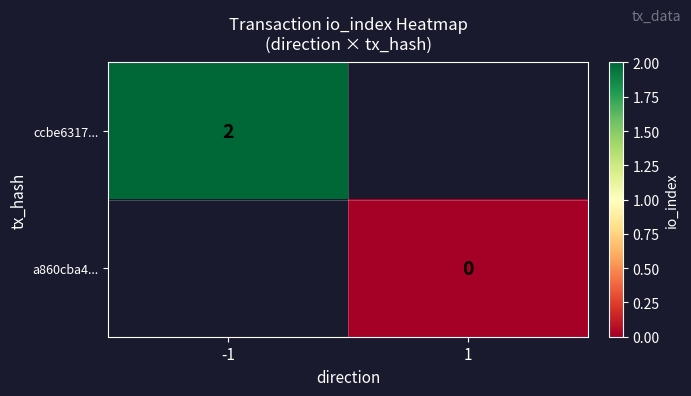

At how many categories does at least one series exceed 0?

1